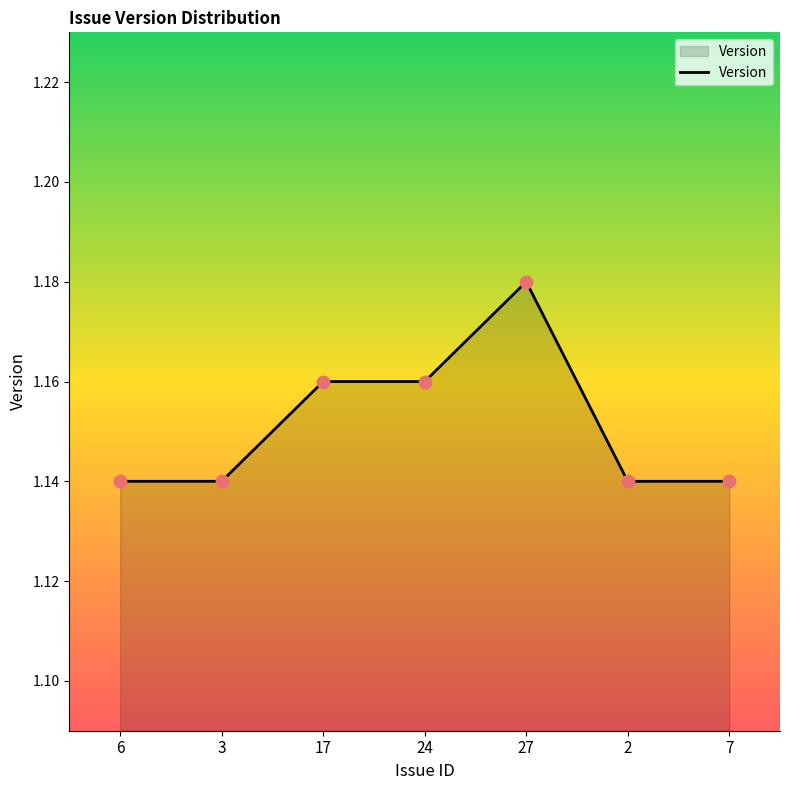

Between 17 and 7, which is larger?

17